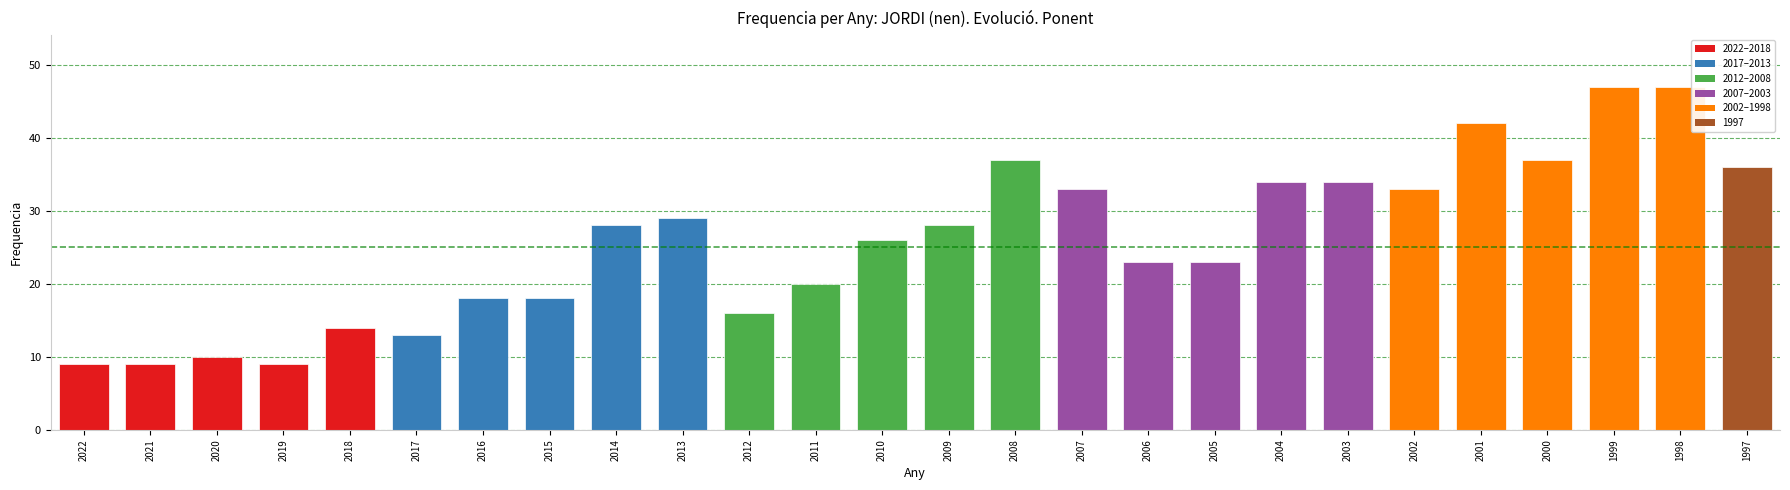

Is it true that the value at 2000 is 25?

False